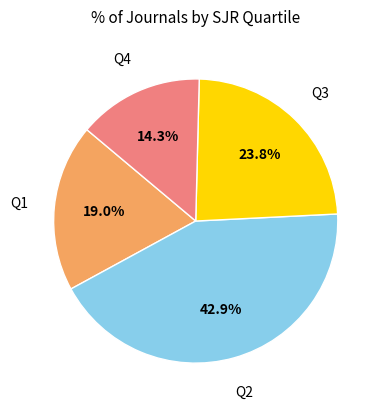

Does any single category account for the majority?

No